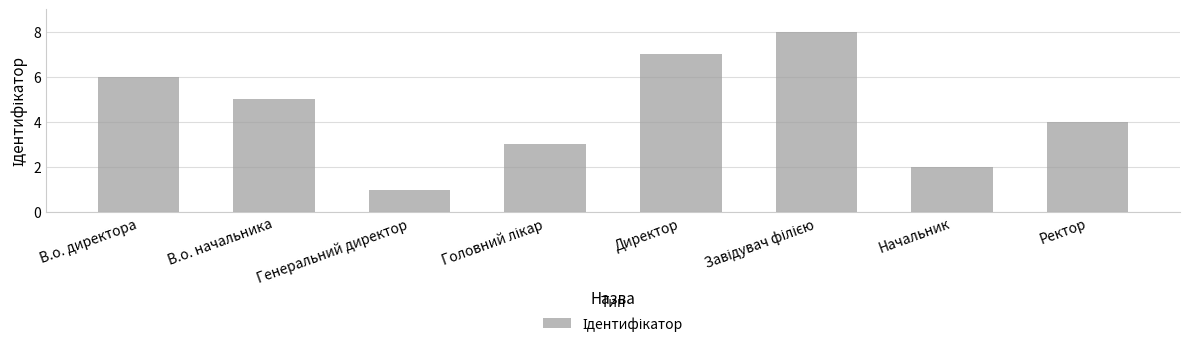

The chart shows a value of 0 at Генеральний директор. True or false?

False